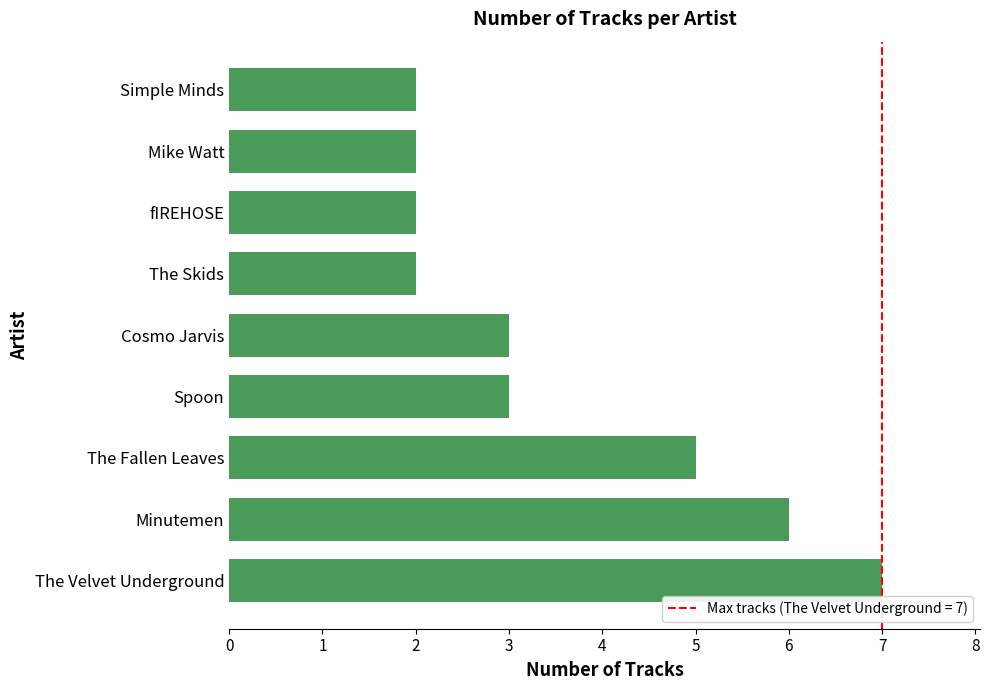

What is the sum of the values at fIREHOSE and Mike Watt?

4